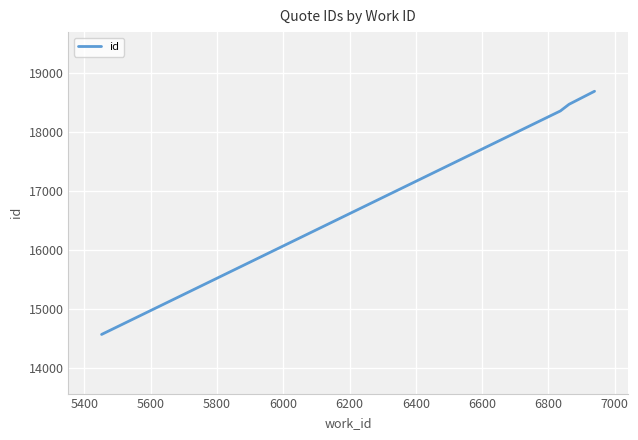

What is the maximum value shown in the chart?

18687